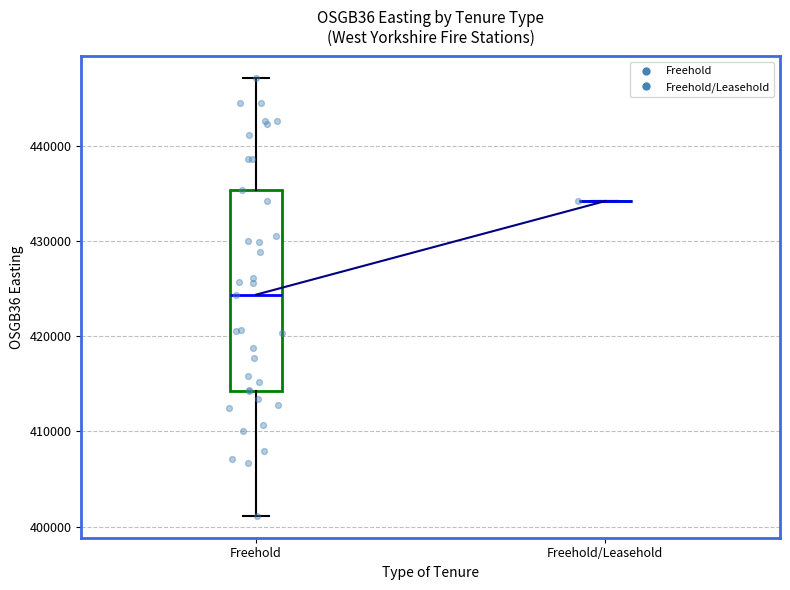

Which box is the tallest, from its lower edge to its upper edge?

Freehold